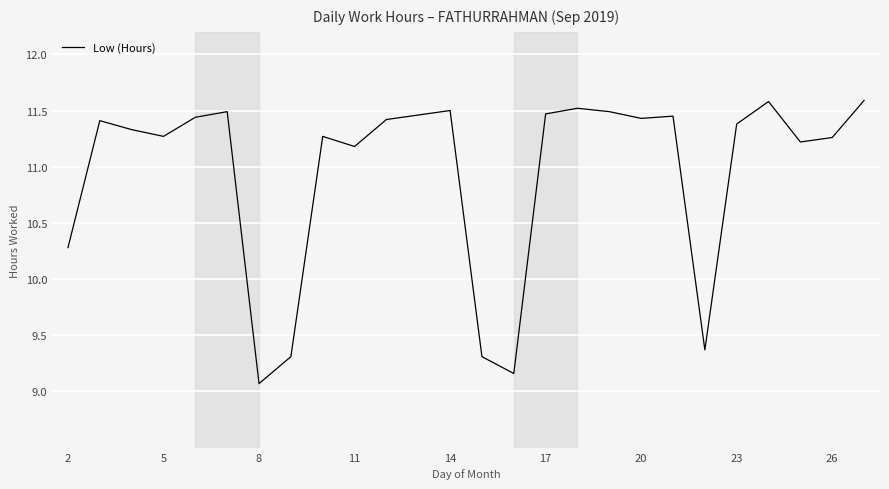

How many lines are shown in the chart?

1